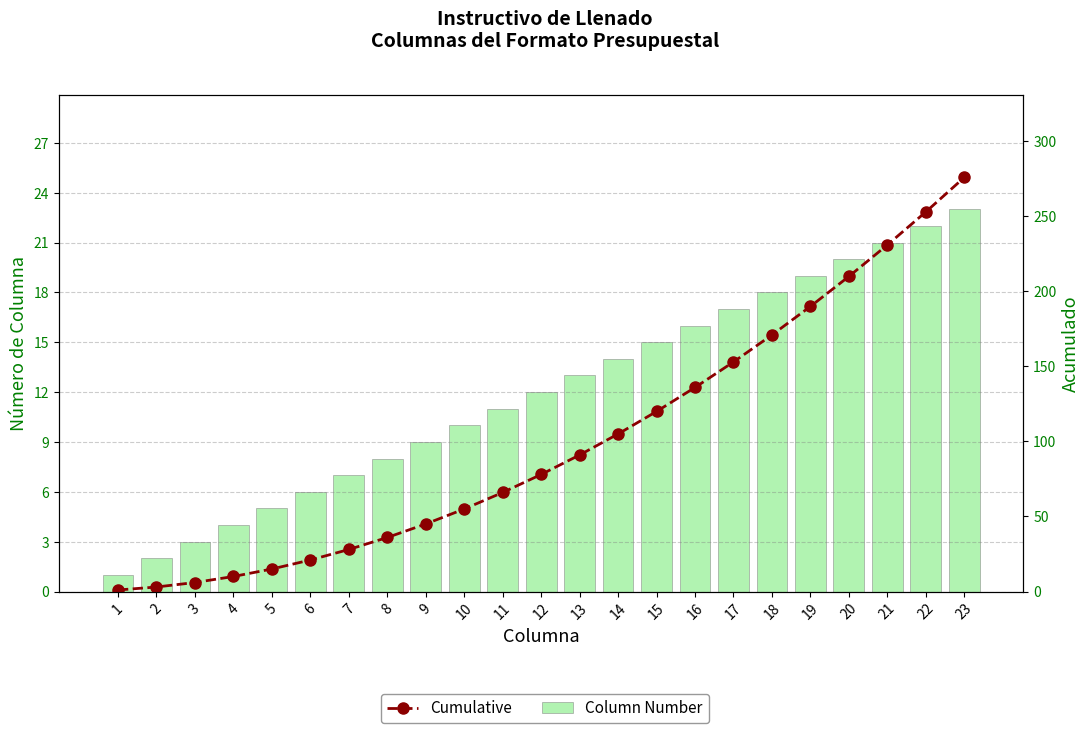

At which label does Cumulative first exceed 78?

13